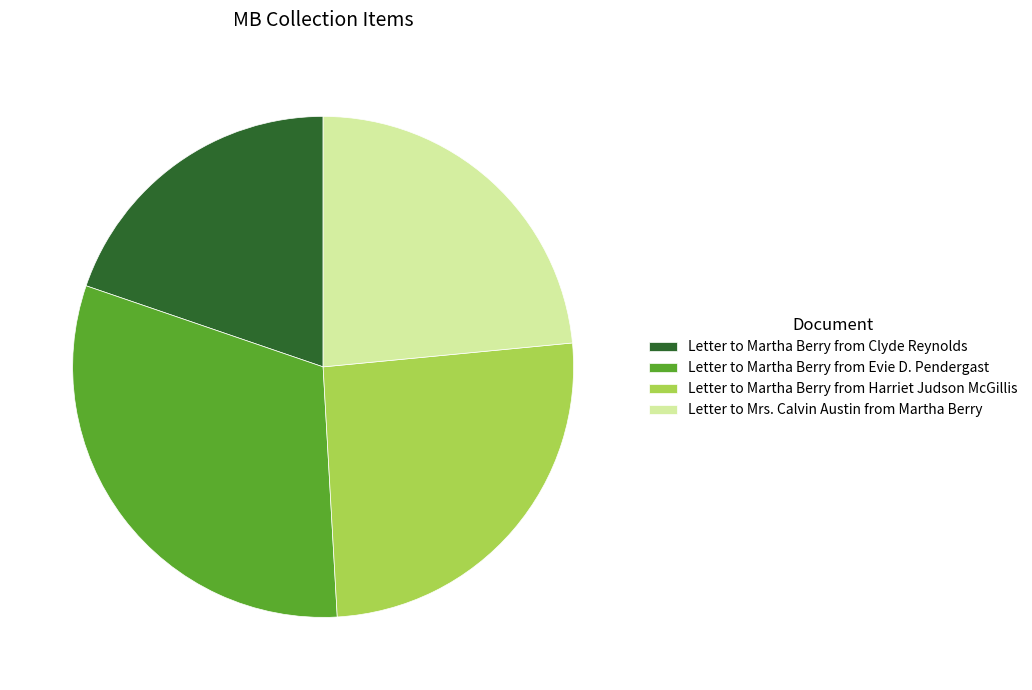

The Letter to Martha Berry from Clyde Reynolds slice represents 20% of the pie. True or false?

True